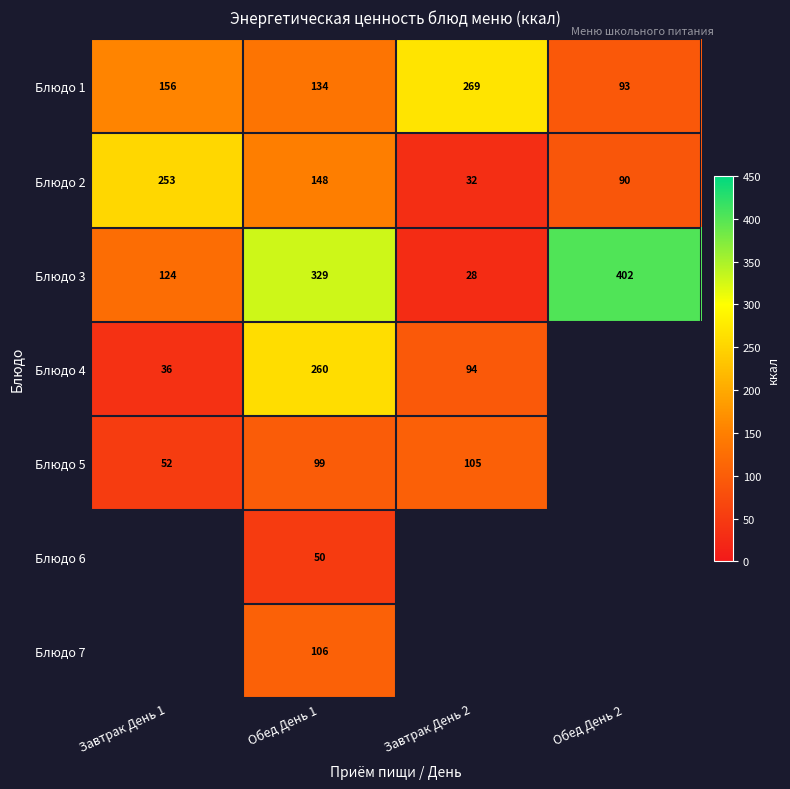

Is the value of Блюдо 4 at Завтрак День 1 greater than the value of Блюдо 2 at Завтрак День 2?

Yes